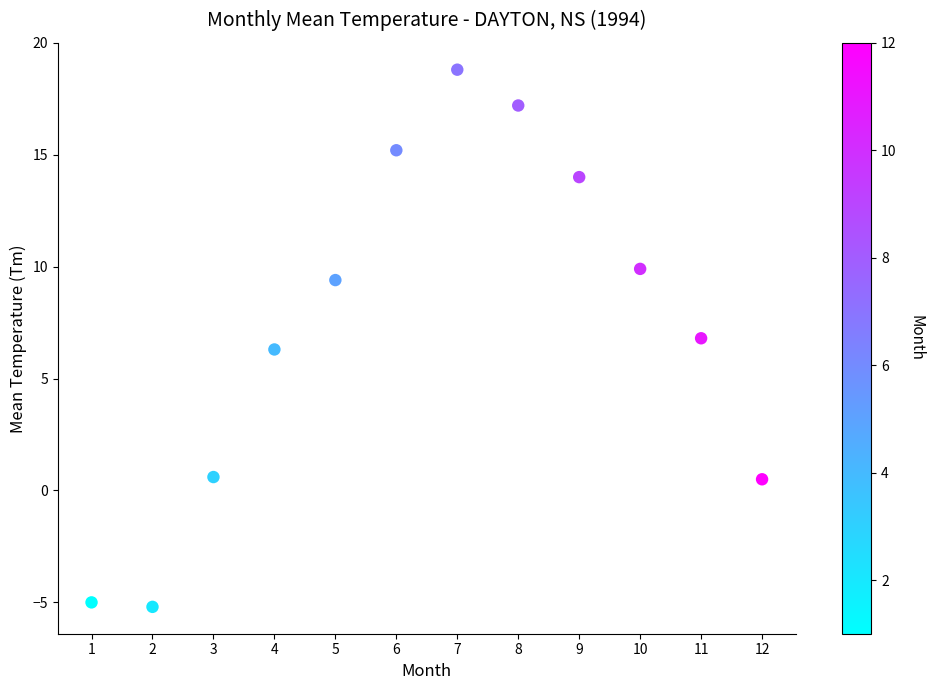

What is the average Y value?

7.4